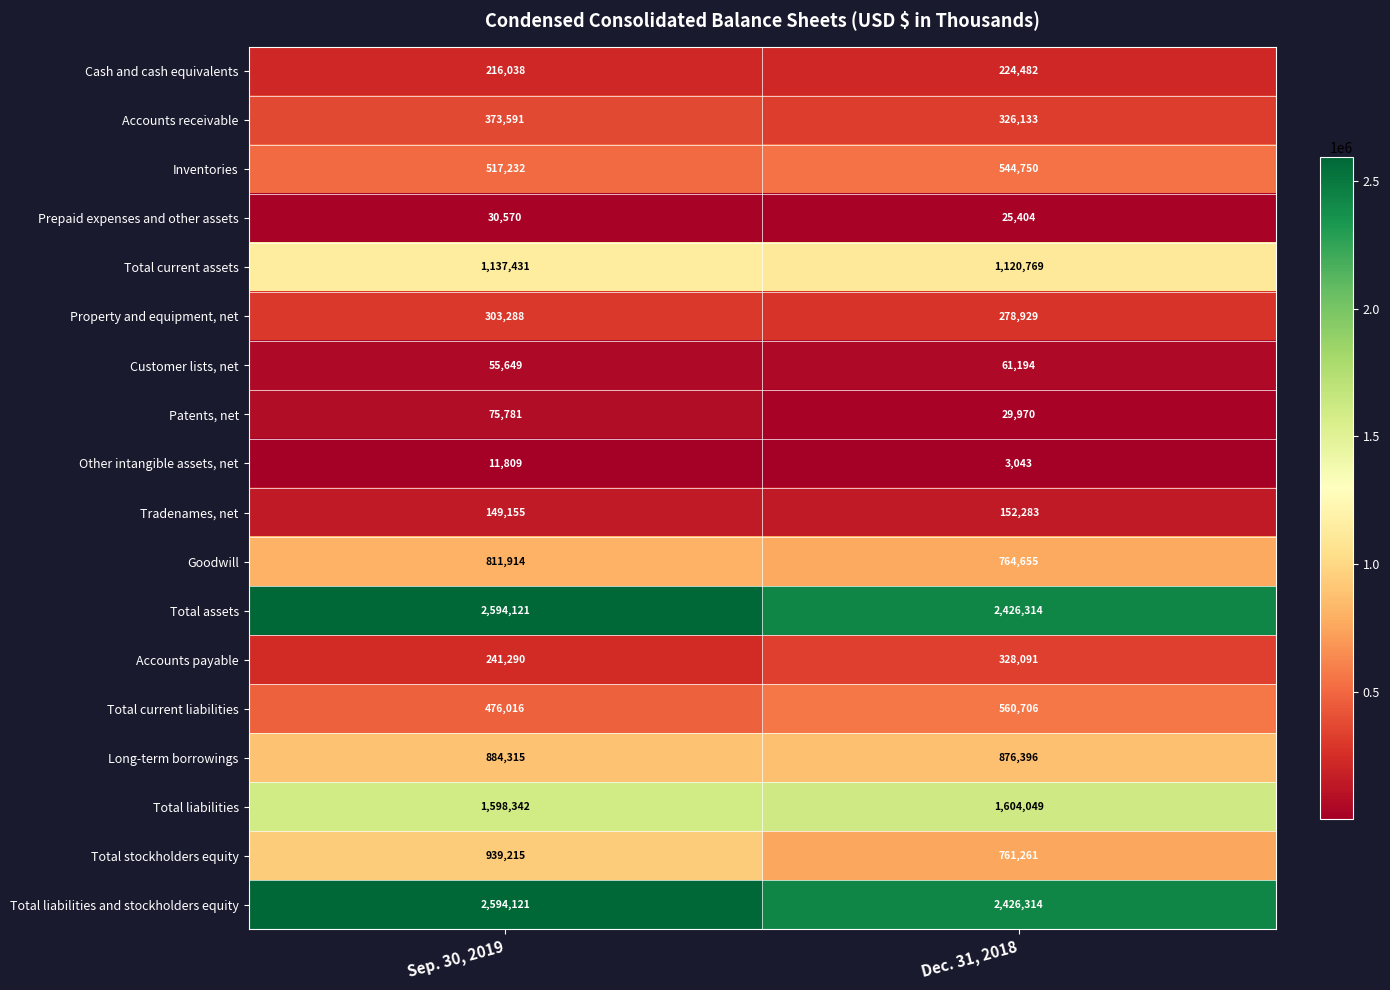

The value of Accounts payable at Dec. 31, 2018 is 557237. True or false?

False